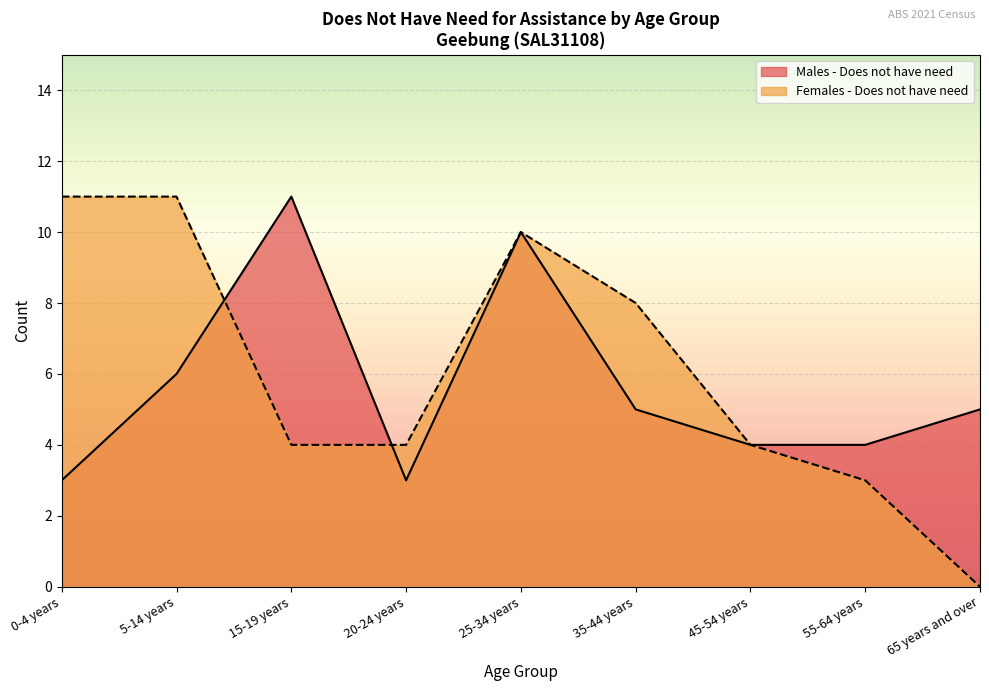

Count the number of categories in the chart.

9